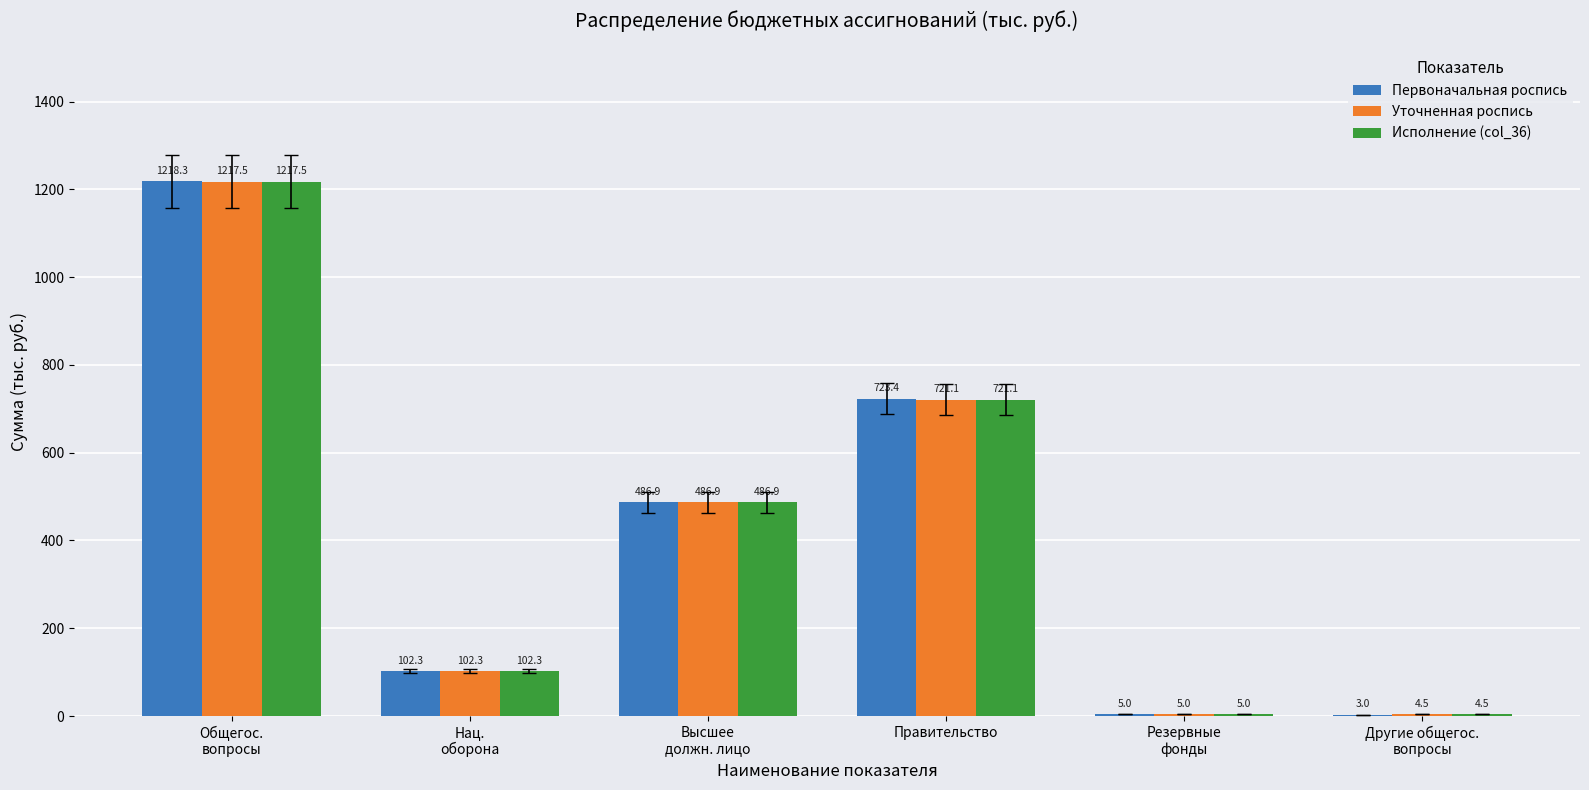

What value does the Исполнение (col_36) series have at Правительство?

721.1